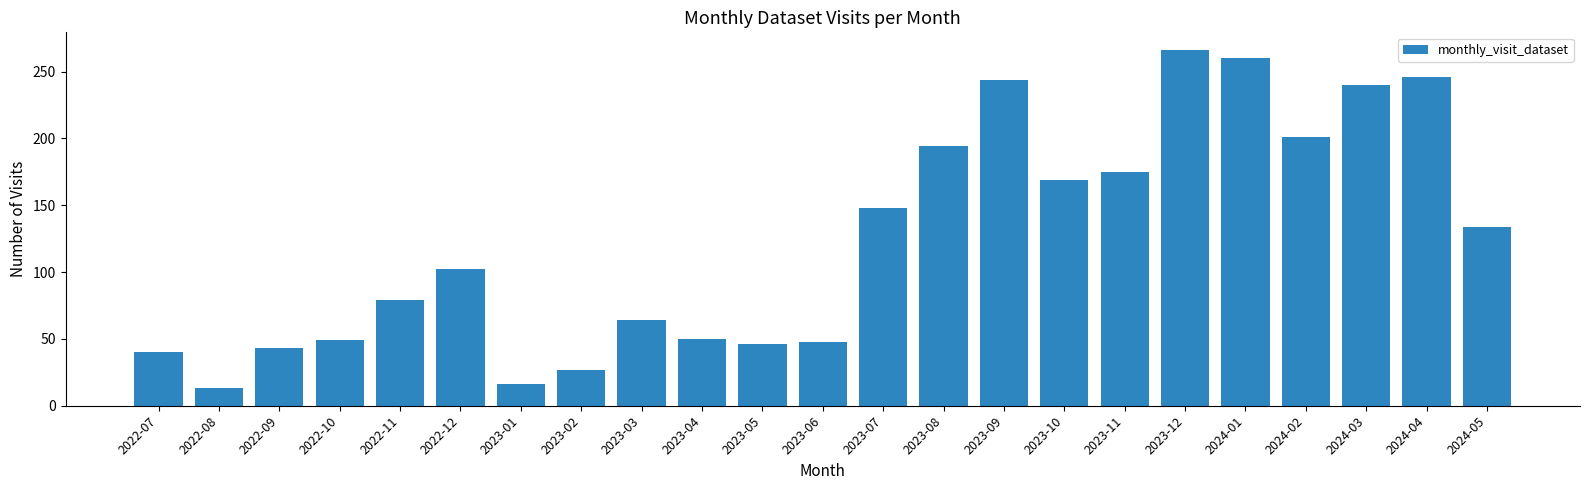

Where is the data nearest to the value 139?

2024-05